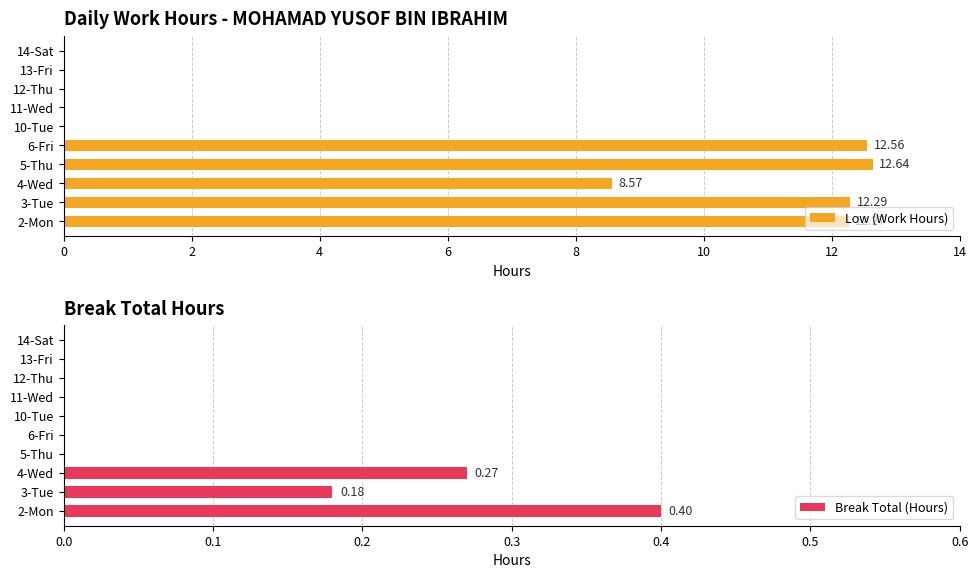

What is the sum of all Low (Work Hours) values?

58.3